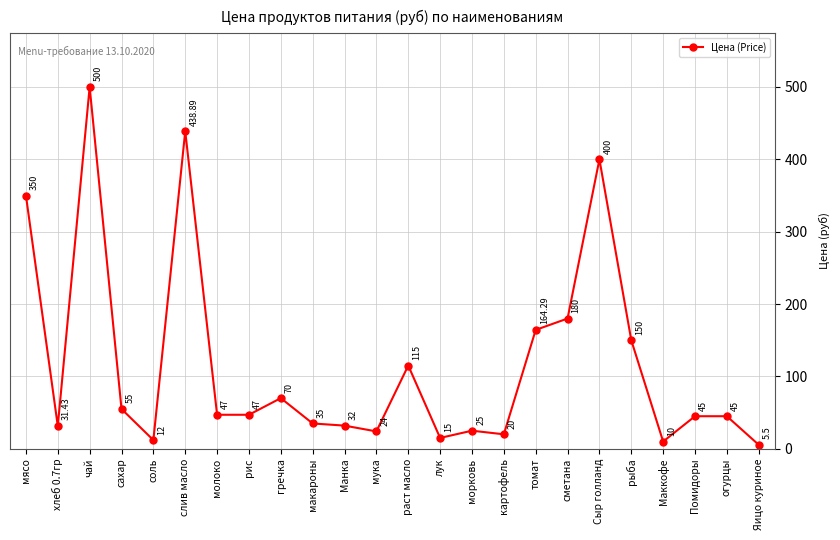

What is the difference between the maximum and second lowest values?

490.0